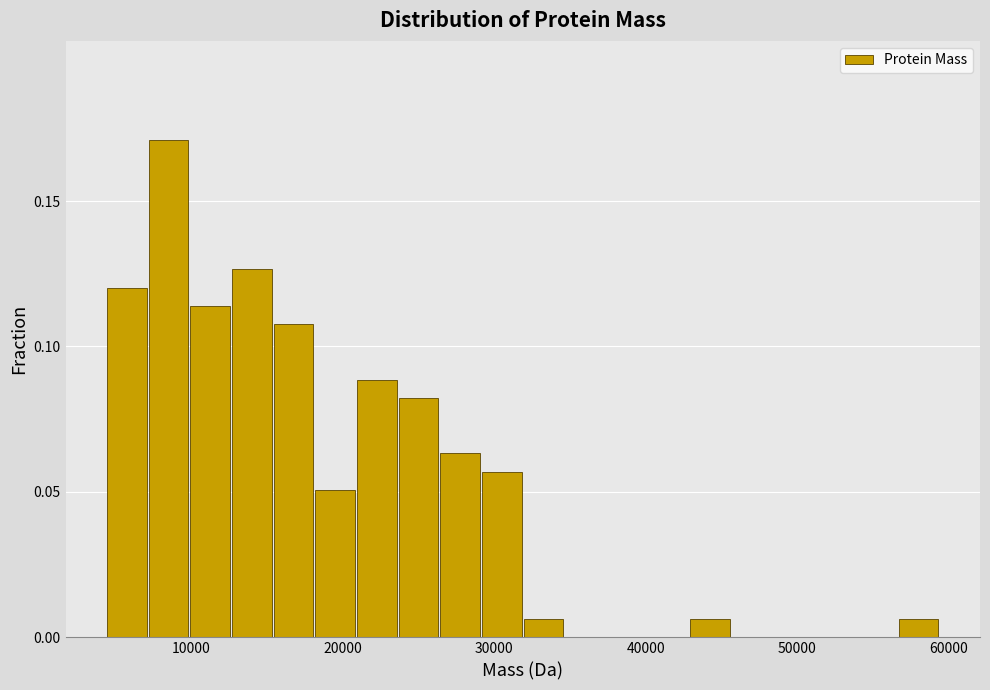

Read against the x-axis, roughly where is the centre of the tallest bar?

9000